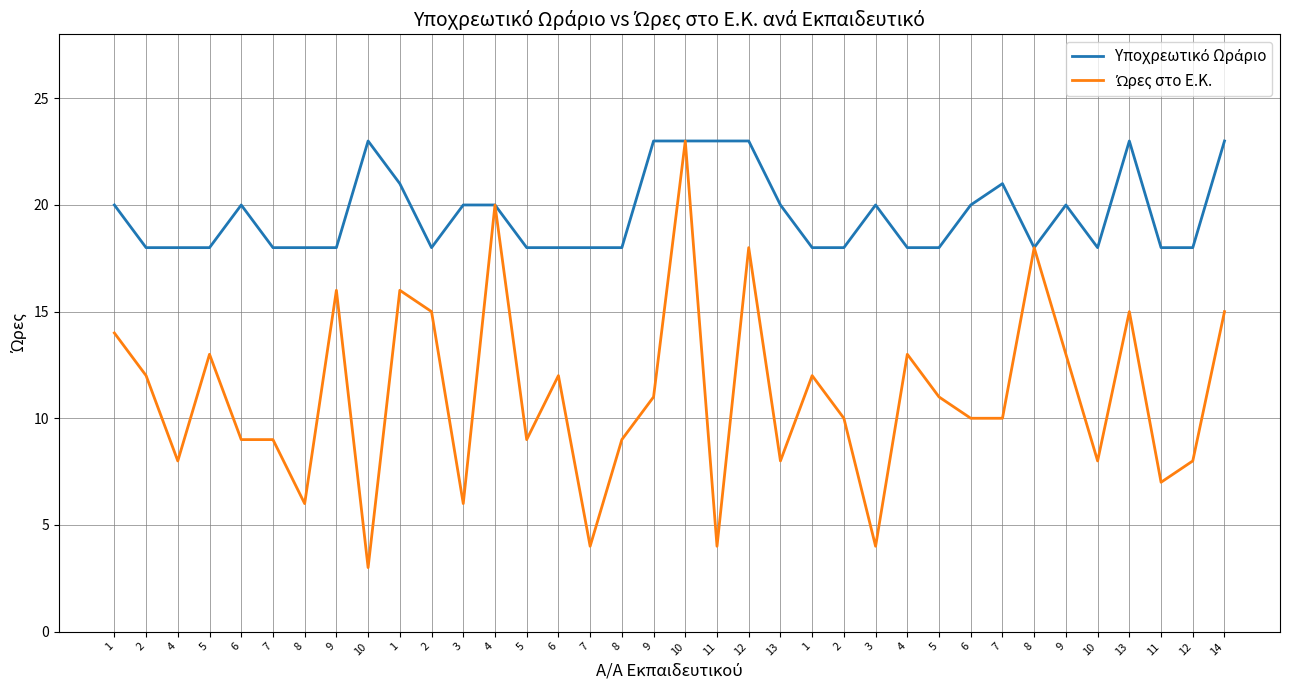

At which category does Υποχρεωτικό Ωράριο reach its first local peak?

6